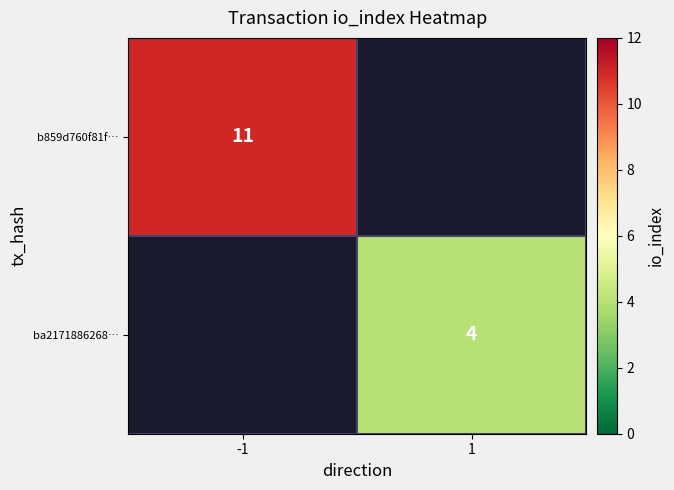

At which category does the chart reach its peak across all series?

-1